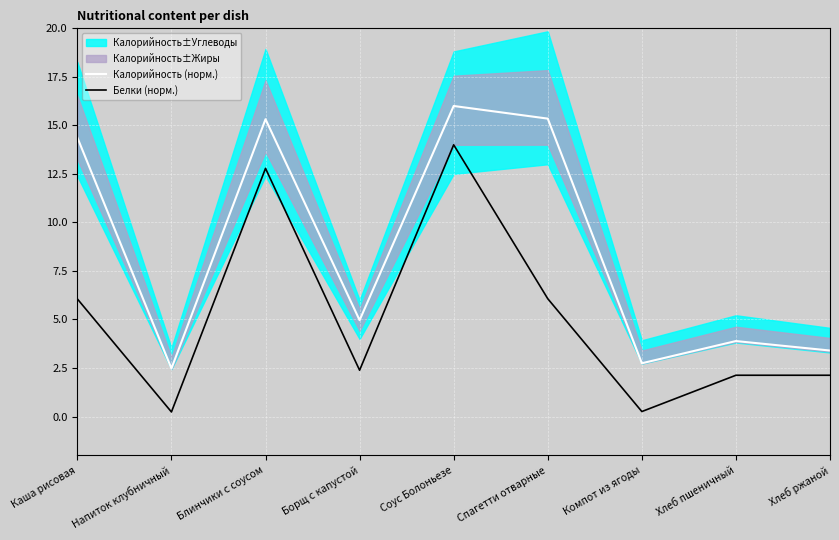

True or false: Белки (норм.) and Калорийность (норм.) intersect in this chart.

False